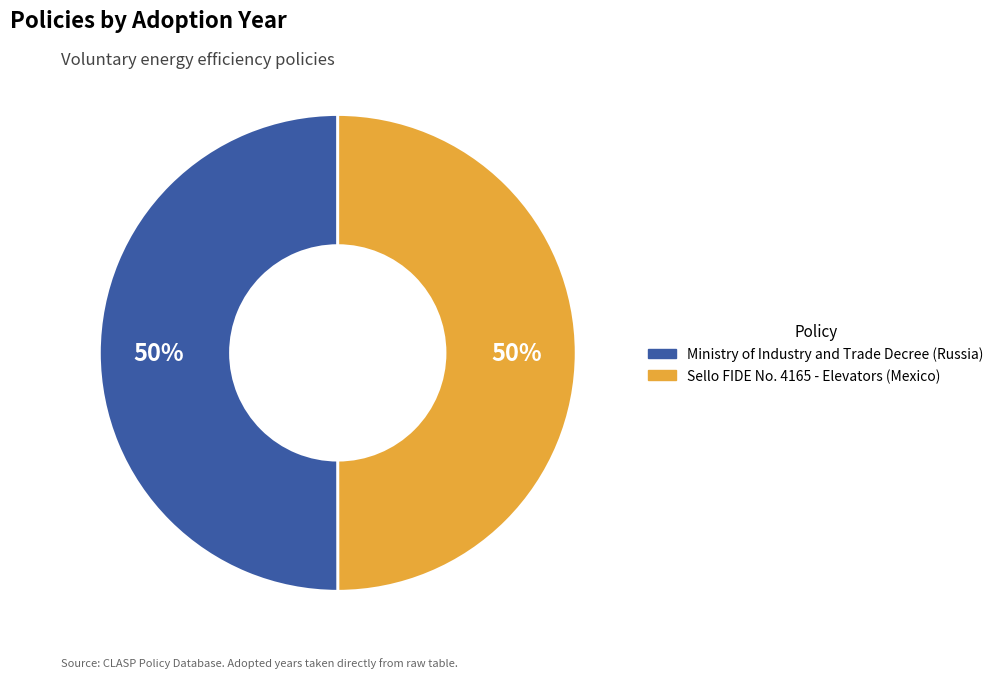

Approximately how many times larger is the value at Ministry of Industry and Trade Decree (Russia) compared to Sello FIDE No. 4165 - Elevators (Mexico)?

1.0